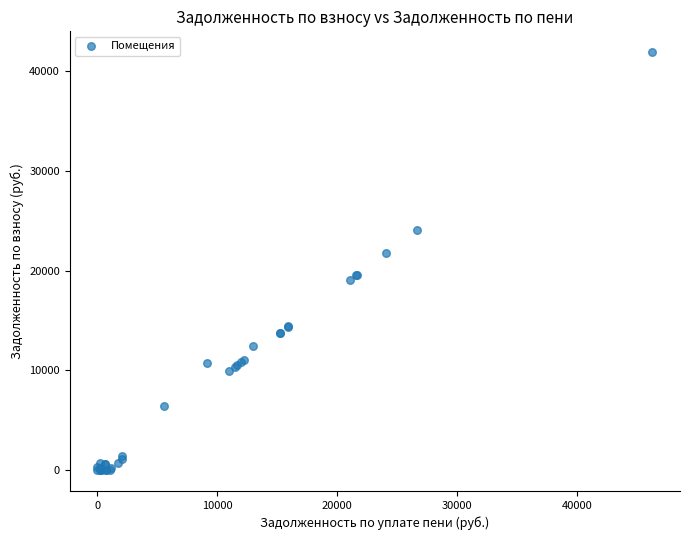

What Y value in the scatter plot is closest to 20952?

21764.3